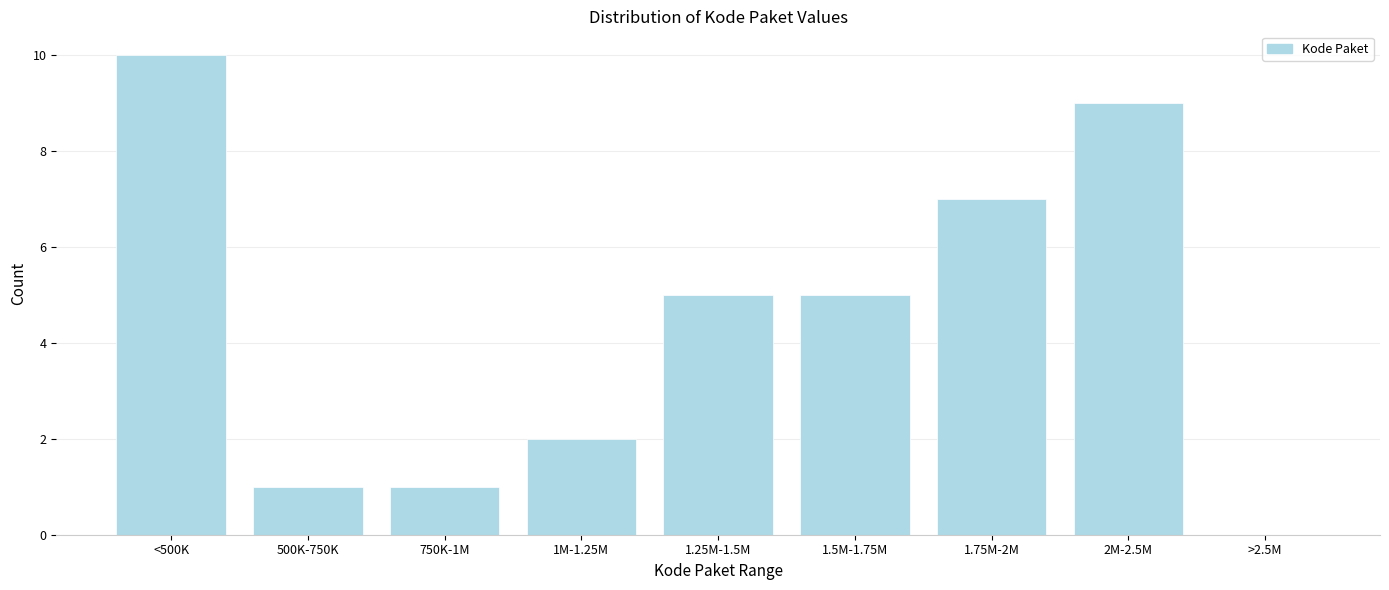

Reading left to right, extract all data points from this chart.

<500K=10	500K-750K=1	750K-1M=1	1M-1.25M=2	1.25M-1.5M=5	1.5M-1.75M=5	1.75M-2M=7	2M-2.5M=9	>2.5M=0